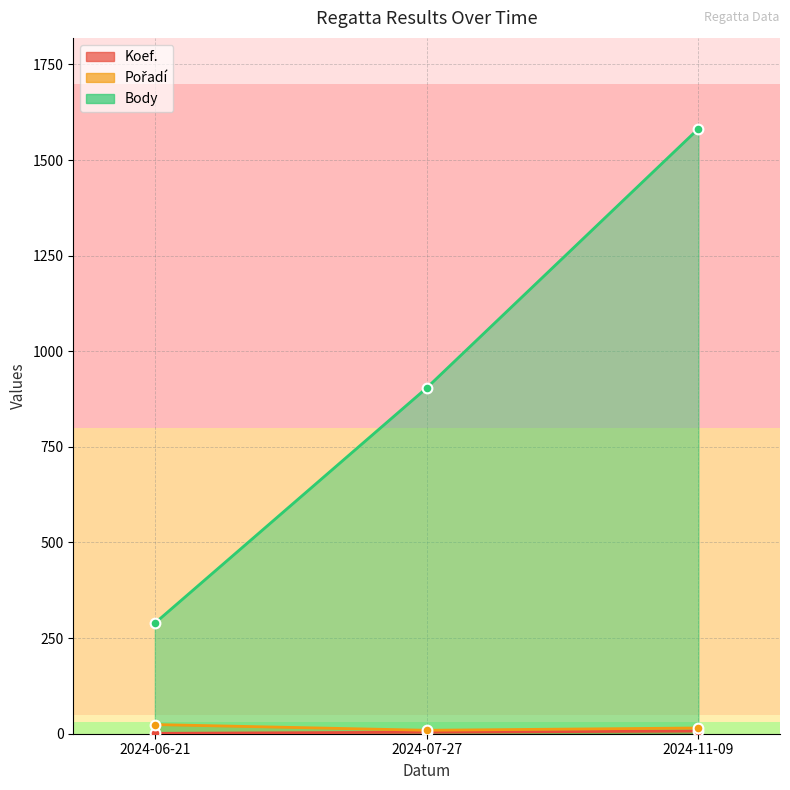

What is the label of the 3rd point from the left?

2024-11-09